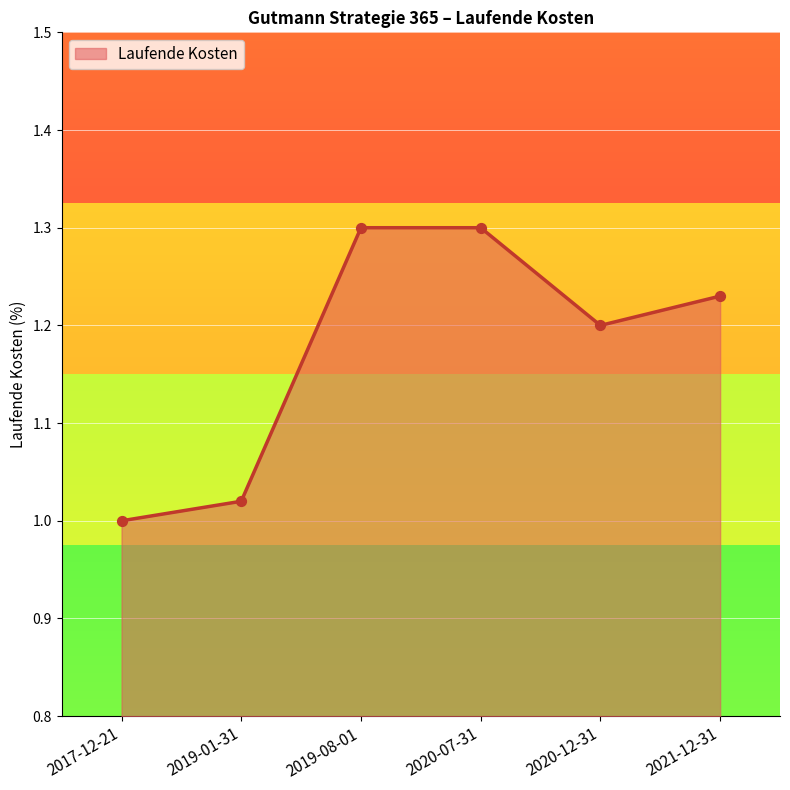

Between 2017-12-21 and 2019-08-01, which is larger?

2019-08-01